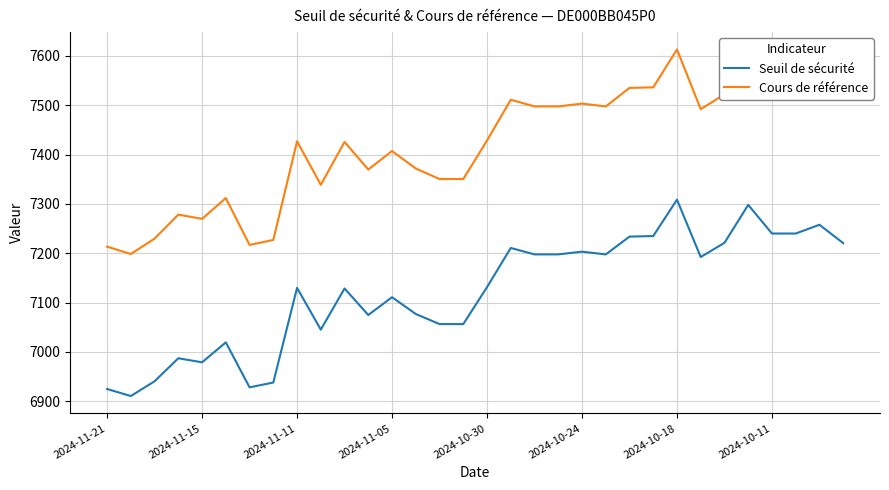

What is the difference between the maximum and minimum values in the Seuil de sécurité series?

398.0